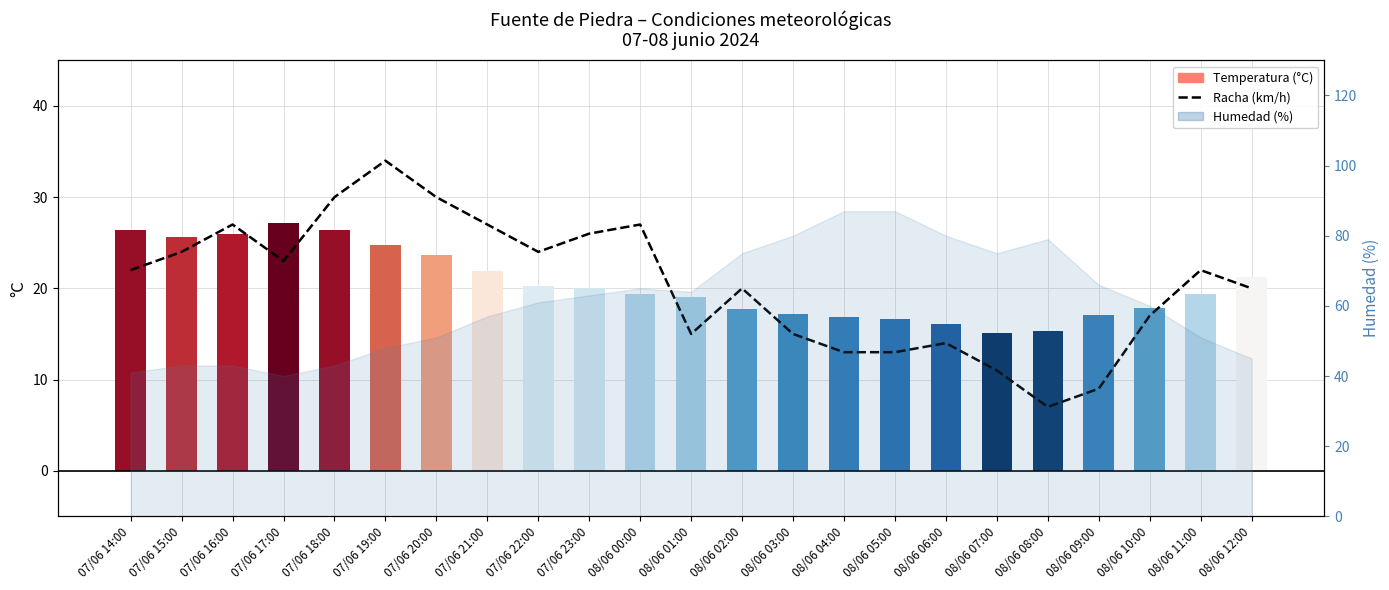

How many values in the Temperatura (°C) series are below 19?

9